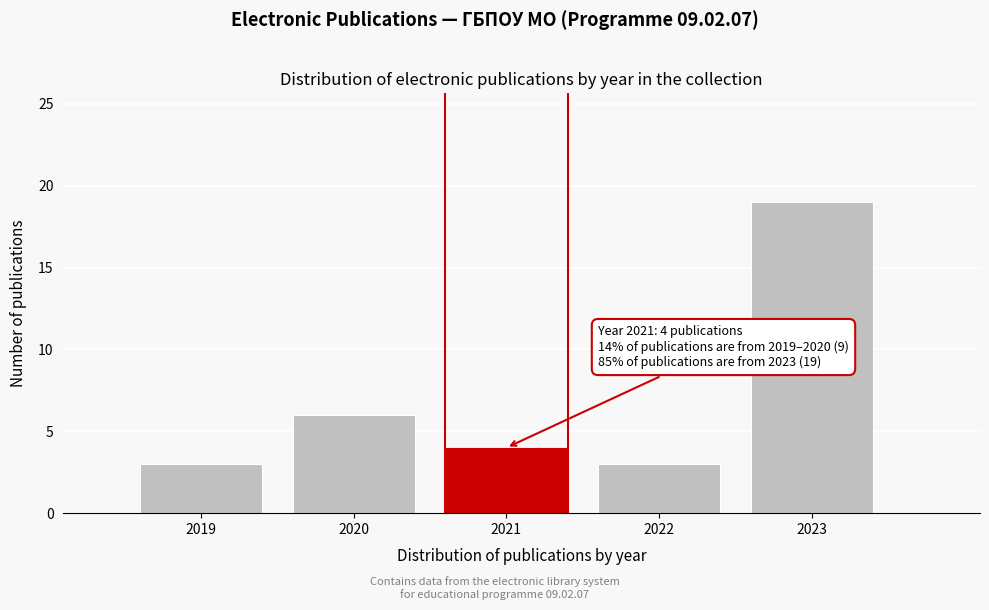

Reading left to right, what are all the values shown in this chart?

2019=3	2020=6	2021=4	2022=3	2023=19